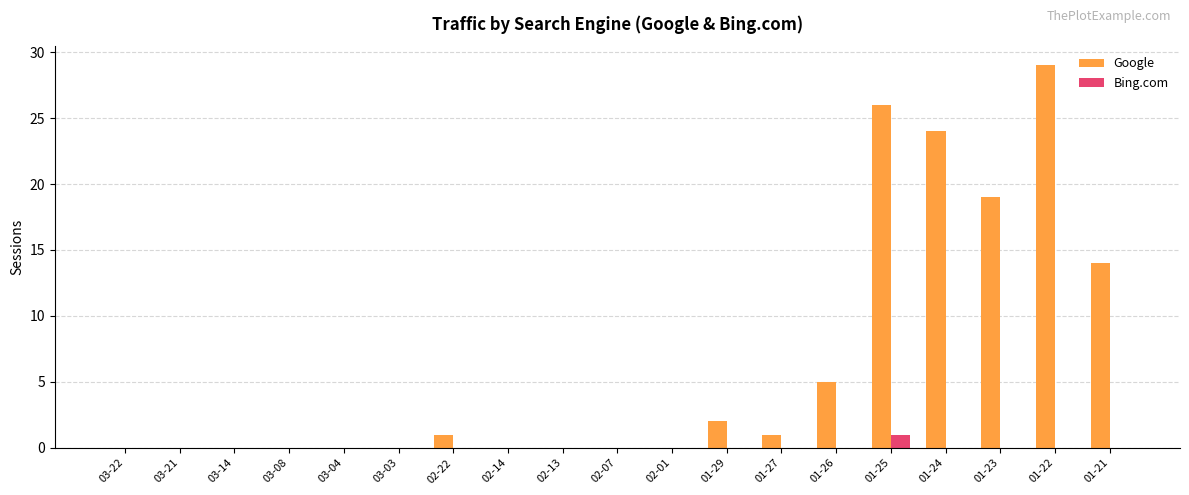

Is it true that Google equals 0 at 02-14?

True